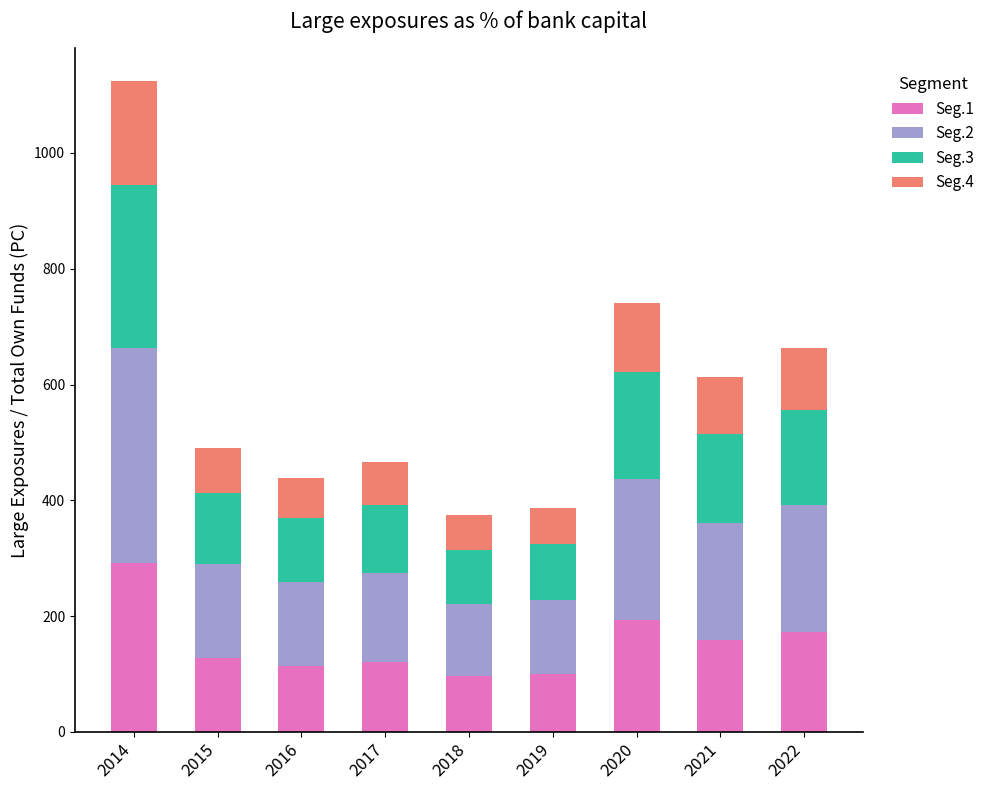

How many series are shown in this chart?

4